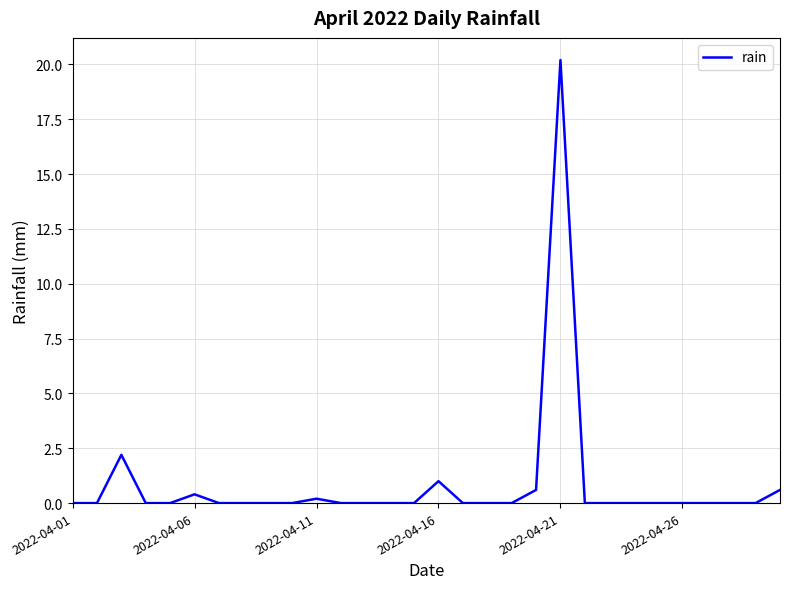

What is the maximum value shown in the chart?

20.2